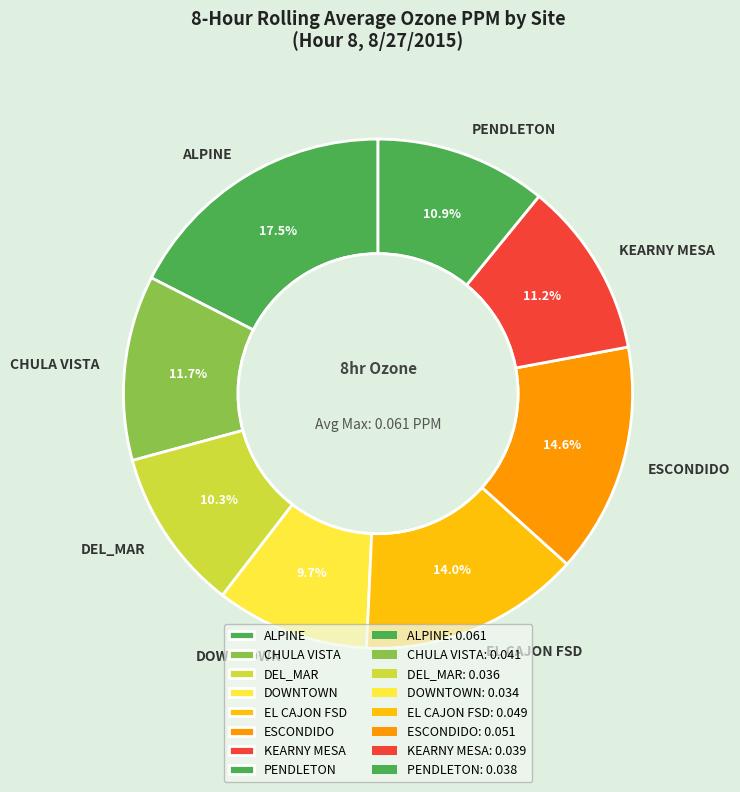

Combined, what portion of the pie is EL CAJON FSD and PENDLETON?

24.9%